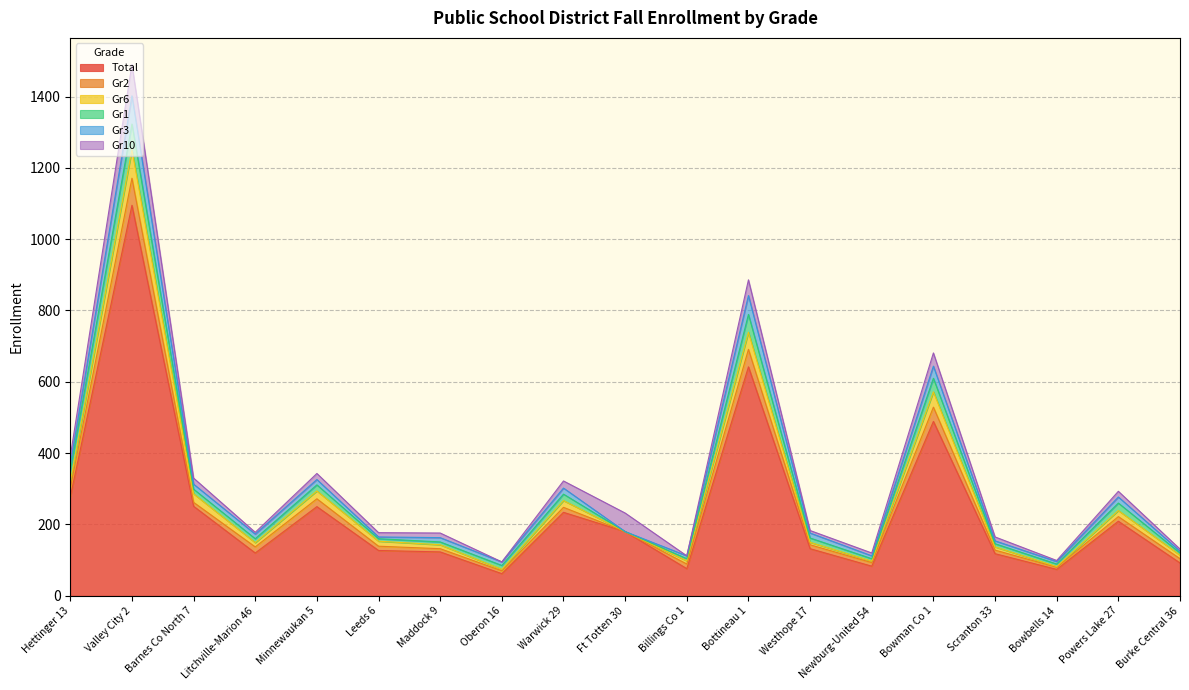

List the series in order of their peak value, highest first.

Total, Gr10, Gr6, Gr3, Gr2, Gr1